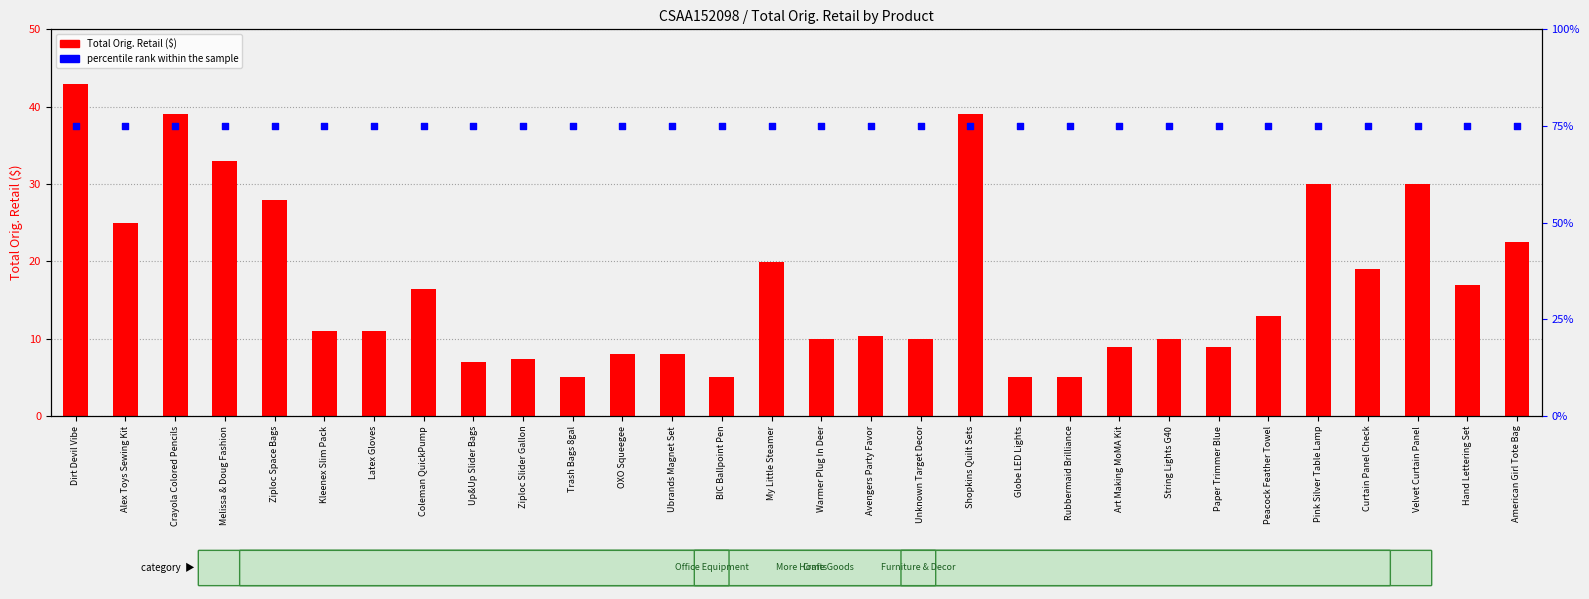

At which category is the sum across all series the highest?

Dirt Devil Vibe